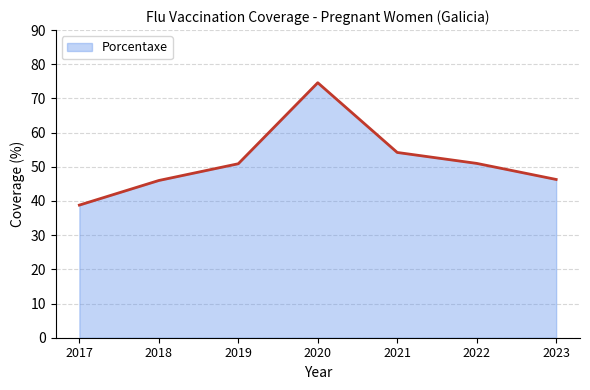

Where is the first local maximum?

2020